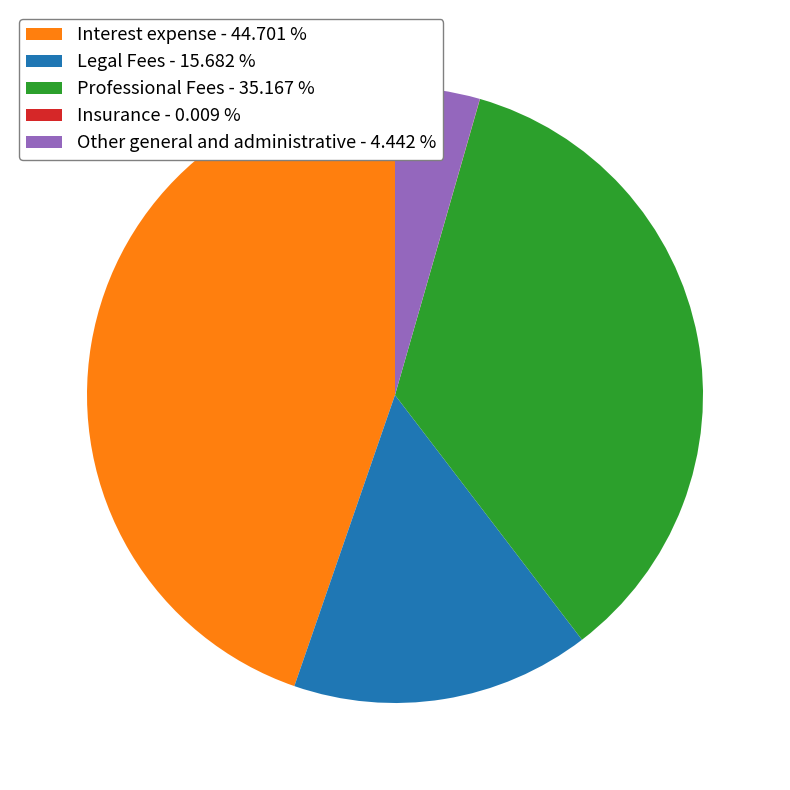

What is the ratio of the value at Interest expense - 44.701 % to the value at Other general and administrative - 4.442 %?

10.1